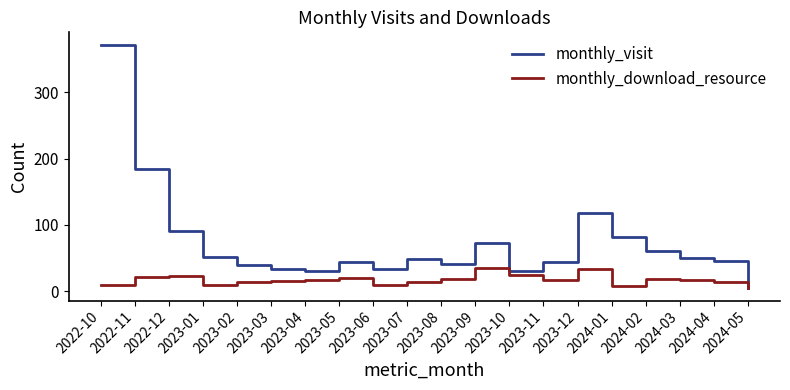

Does the chart display data point markers on the line(s)?

No